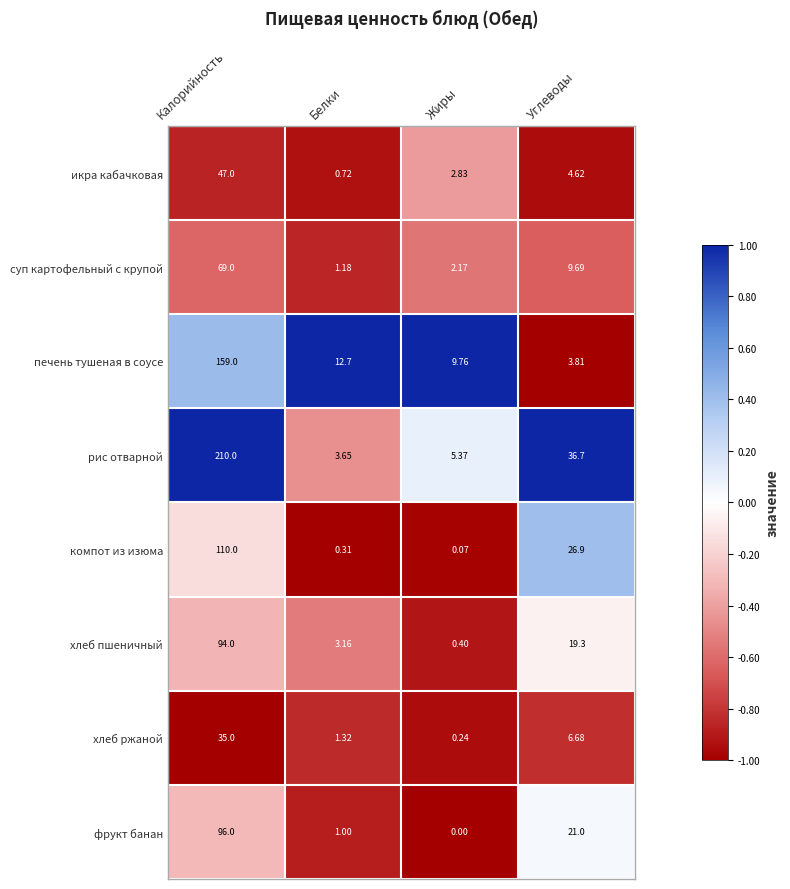

Which series has the widest spread of values?

рис отварной